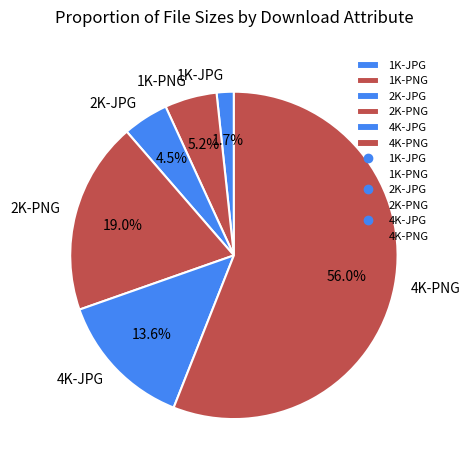

Rank the categories by value from highest to lowest.

4K-PNG, 2K-PNG, 4K-JPG, 1K-PNG, 2K-JPG, 1K-JPG